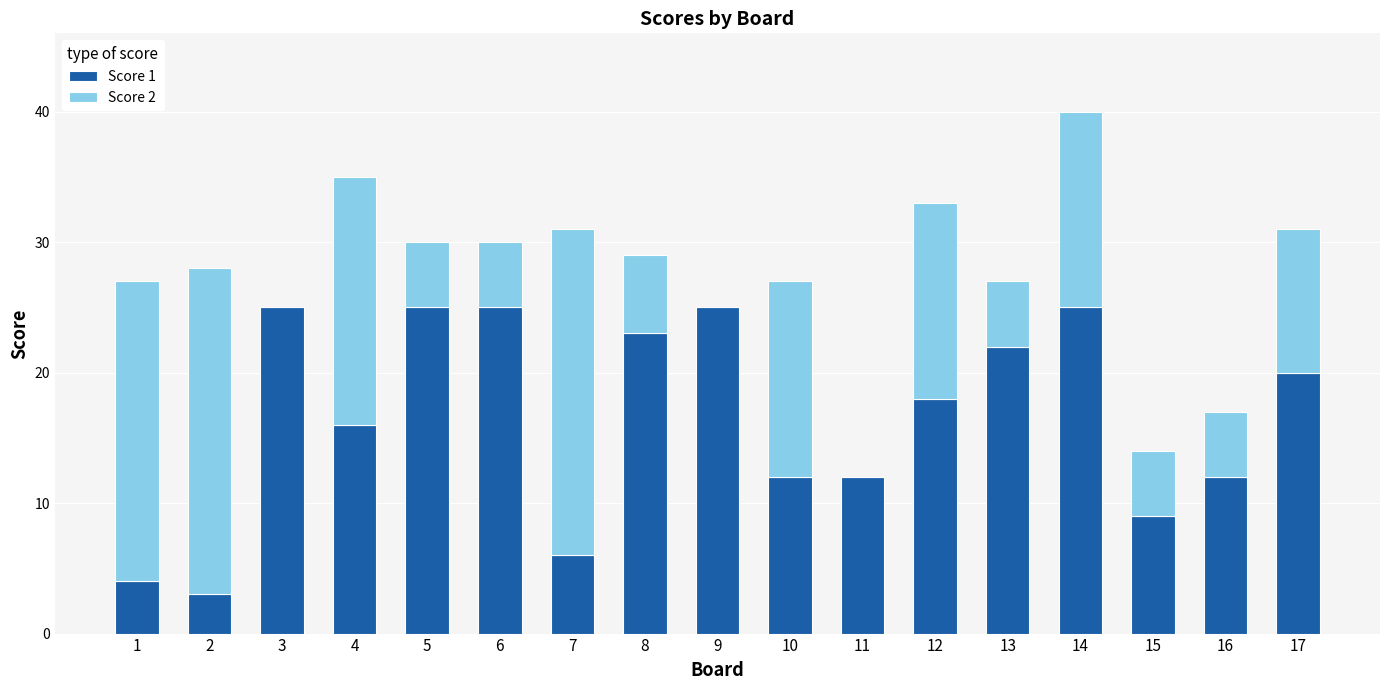

Where does the Score 1 series first go above 18?

3